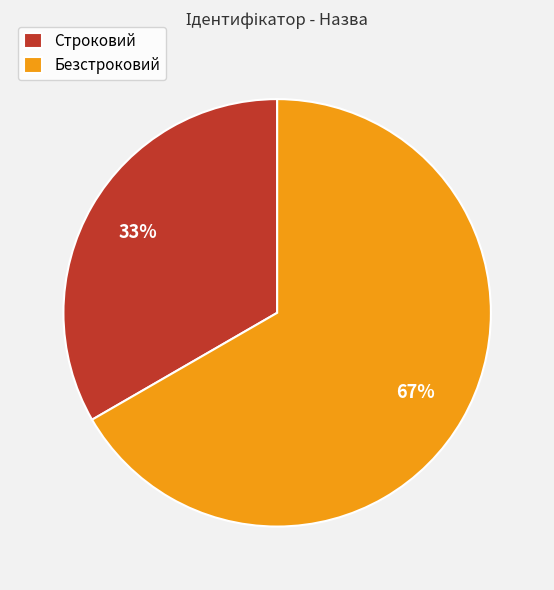

Which category has the biggest portion of the pie?

Безстроковий